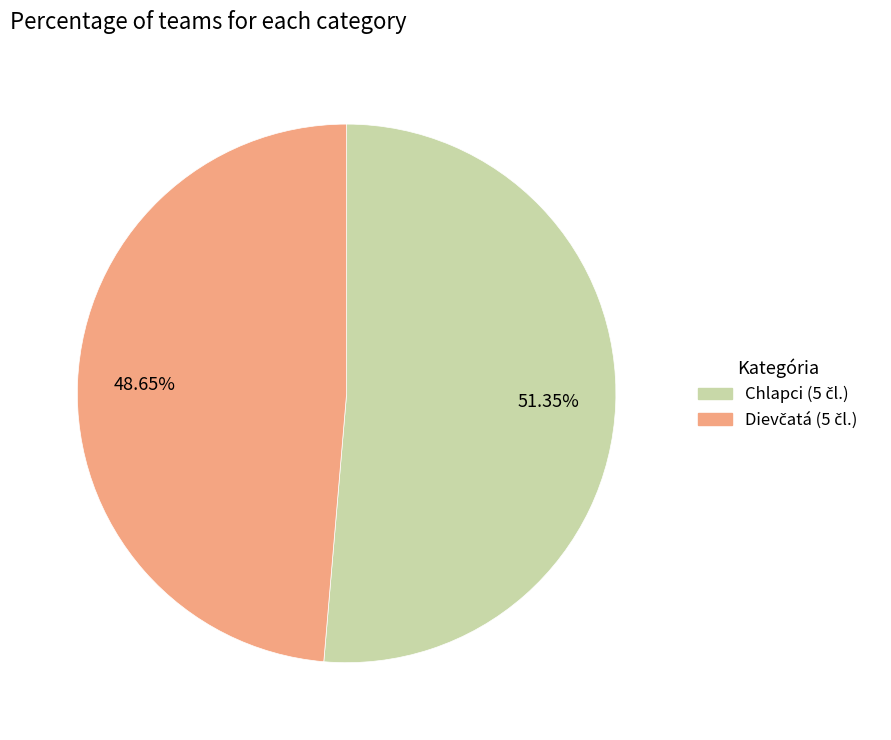

Does any single category account for the majority?

Yes